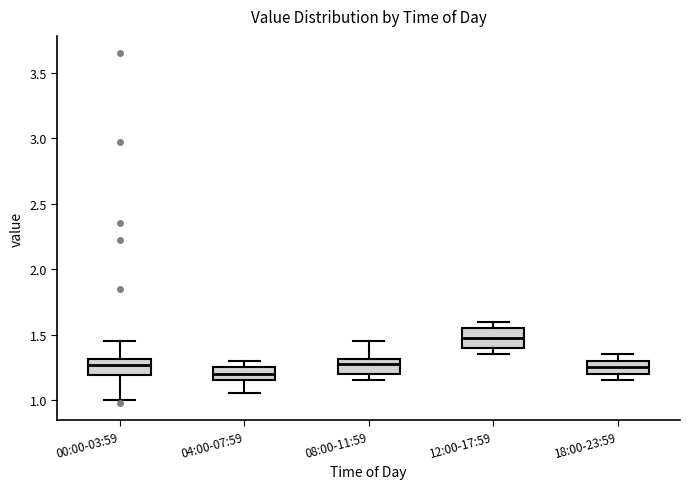

Where is the upper edge of the box for 04:00-07:59 on the y-axis? The values are not printed on the chart, so give them approximately, as read against the axis.

1.25